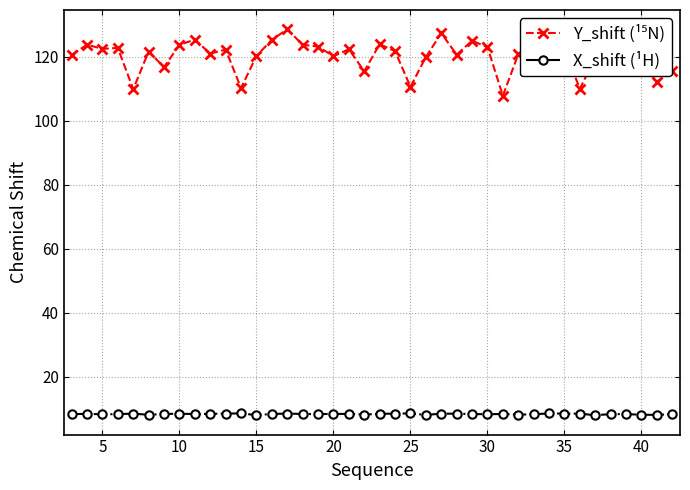

At how many categories does at least one series exceed 24?

40